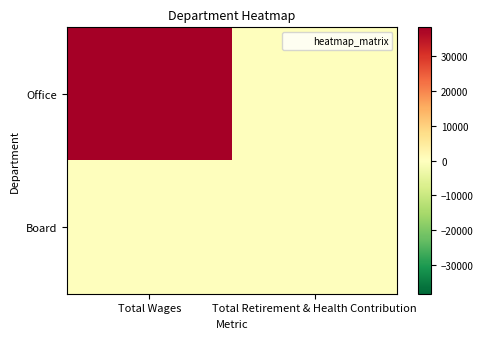

Which series has the largest total across all categories?

Office